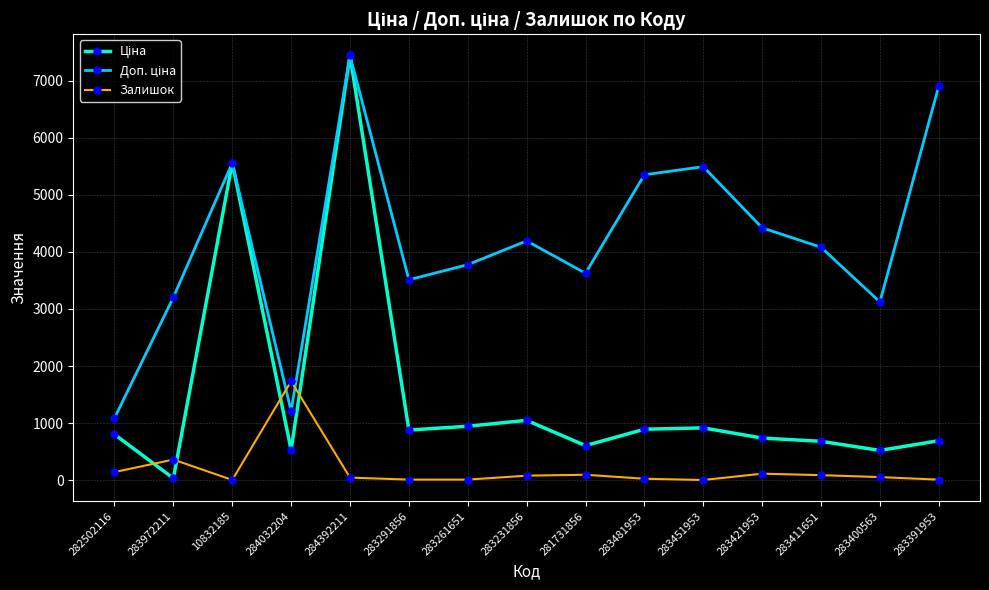

Is it true that Залишок equals 78.0 at 283231856?

True